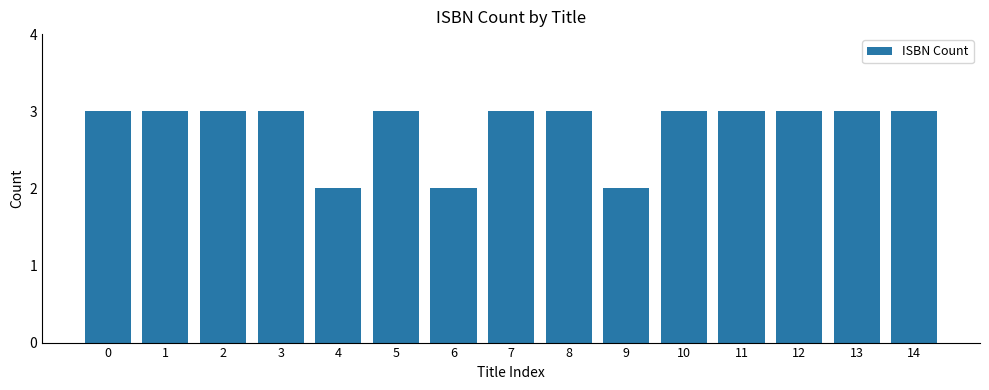

True or false: the data shows 3 at 2.

True